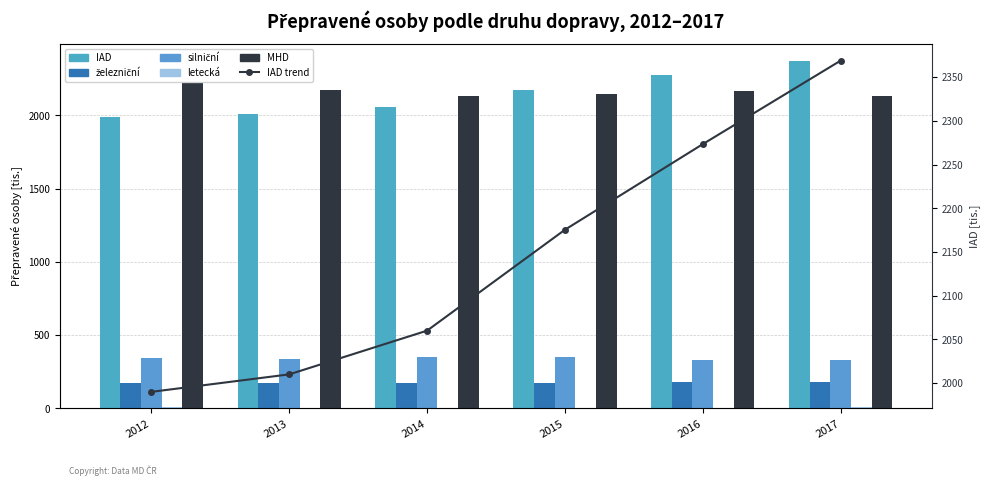

Rank the series by their maximum value, from lowest to highest.

letecká, železniční, silniční, MHD, IAD, IAD trend